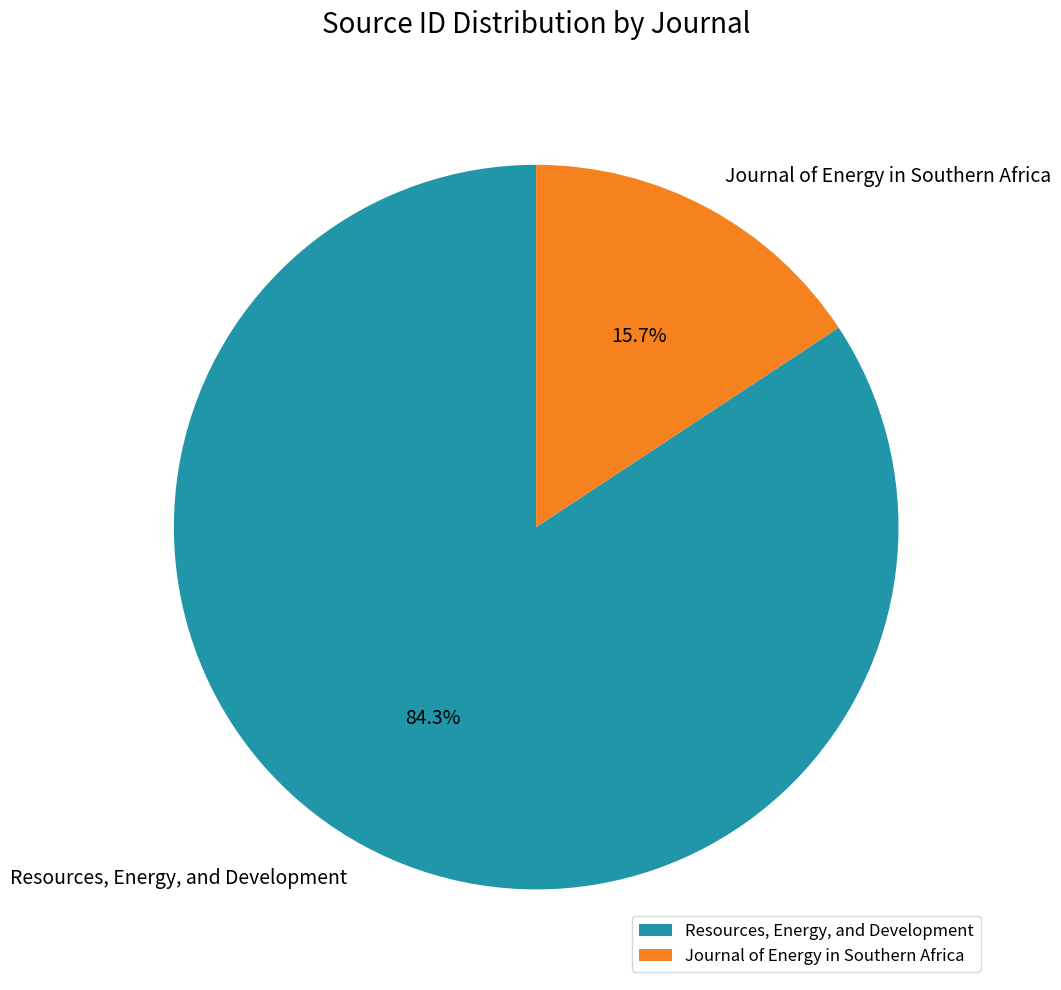

To the nearest percent, what portion does Journal of Energy in Southern Africa represent?

16%